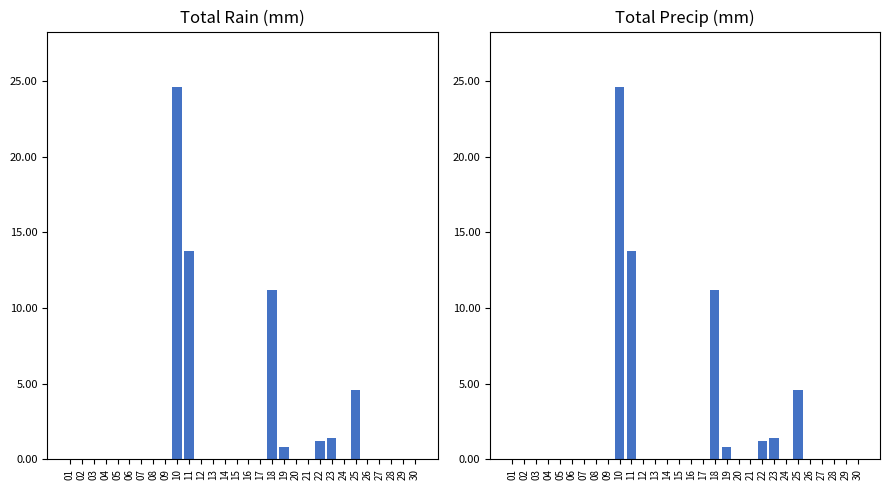

Rank the series by their maximum value, from highest to lowest.

Total Rain (mm), Total Precip (mm)